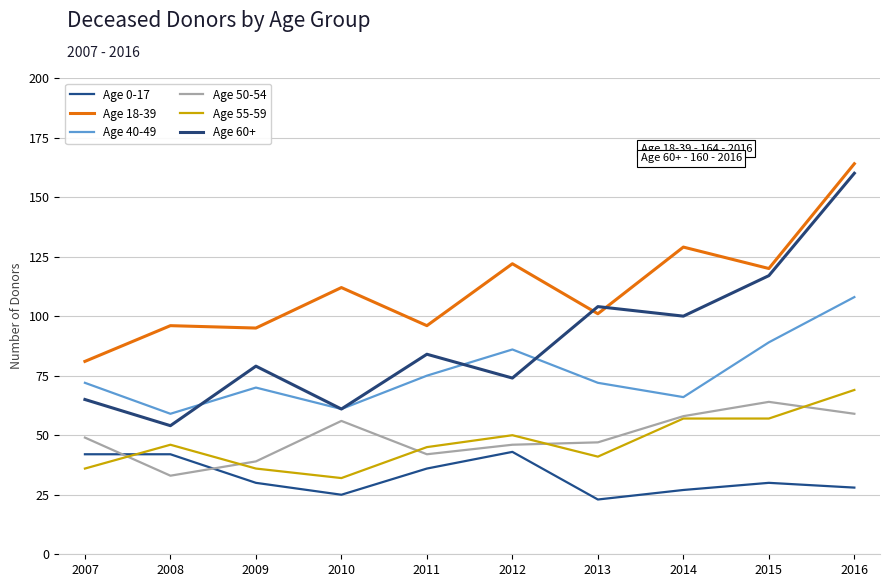

How many lines are shown in the chart?

6